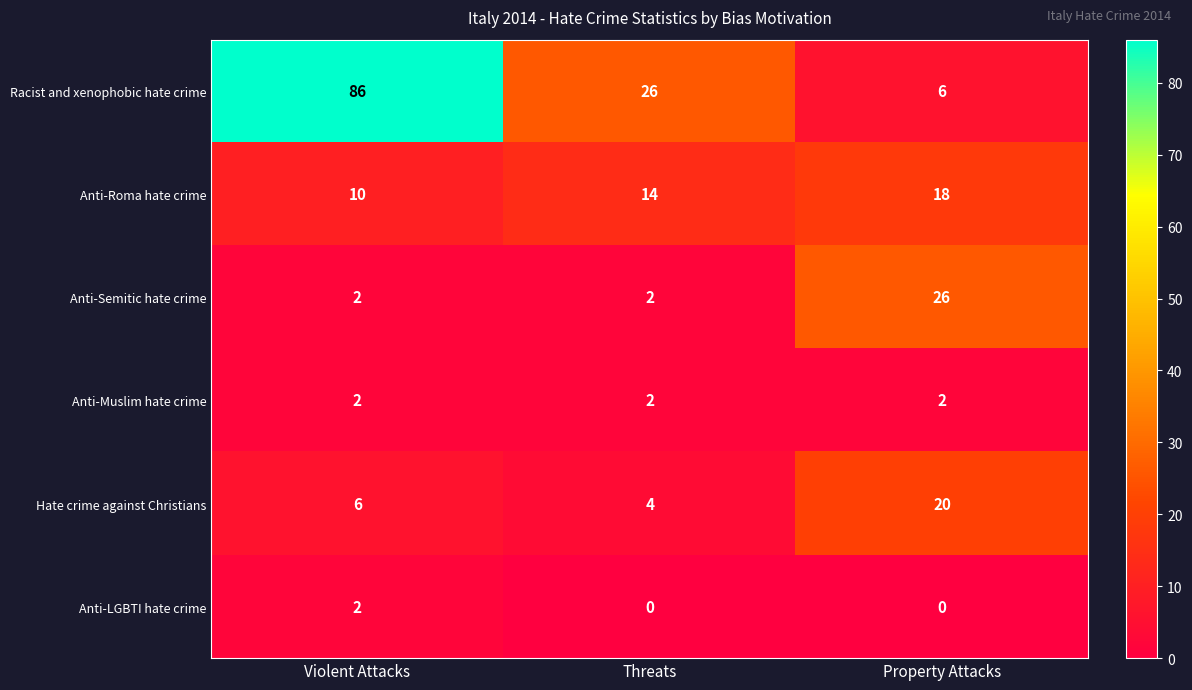

Reading left to right, list all the values displayed in this chart.

Racist and xenophobic hate crime: Violent Attacks=86	Threats=26	Property Attacks=6
Anti-Roma hate crime: Violent Attacks=10	Threats=14	Property Attacks=18
Anti-Semitic hate crime: Violent Attacks=2	Threats=2	Property Attacks=26
Anti-Muslim hate crime: Violent Attacks=2	Threats=2	Property Attacks=2
Hate crime against Christians: Violent Attacks=6	Threats=4	Property Attacks=20
Anti-LGBTI hate crime: Violent Attacks=2	Threats=0	Property Attacks=0